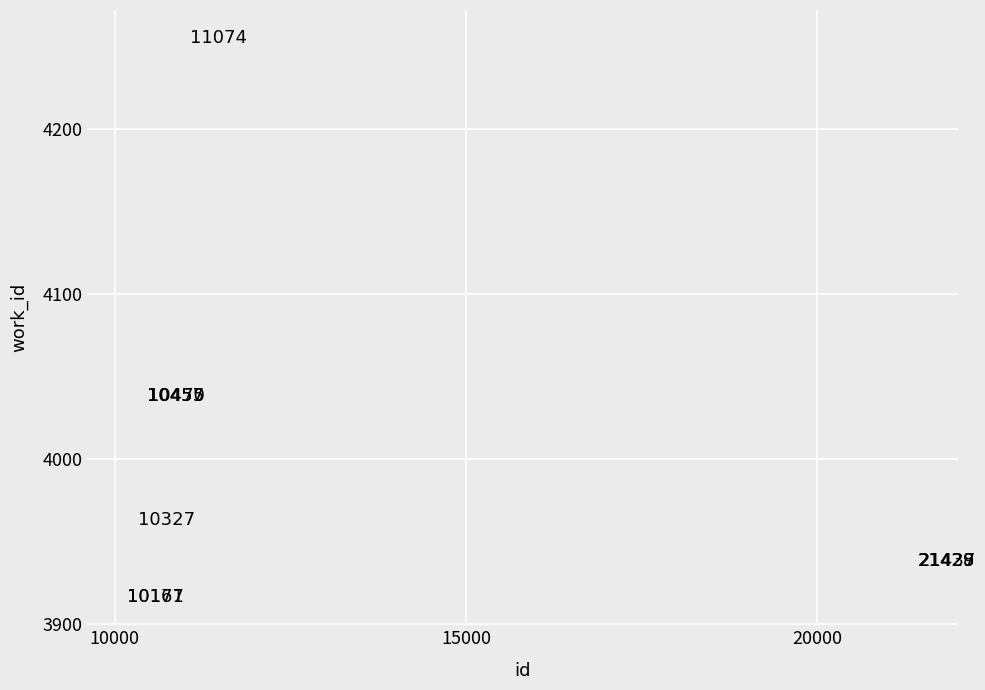

What Y value in the scatter plot is closest to 4085?

4038